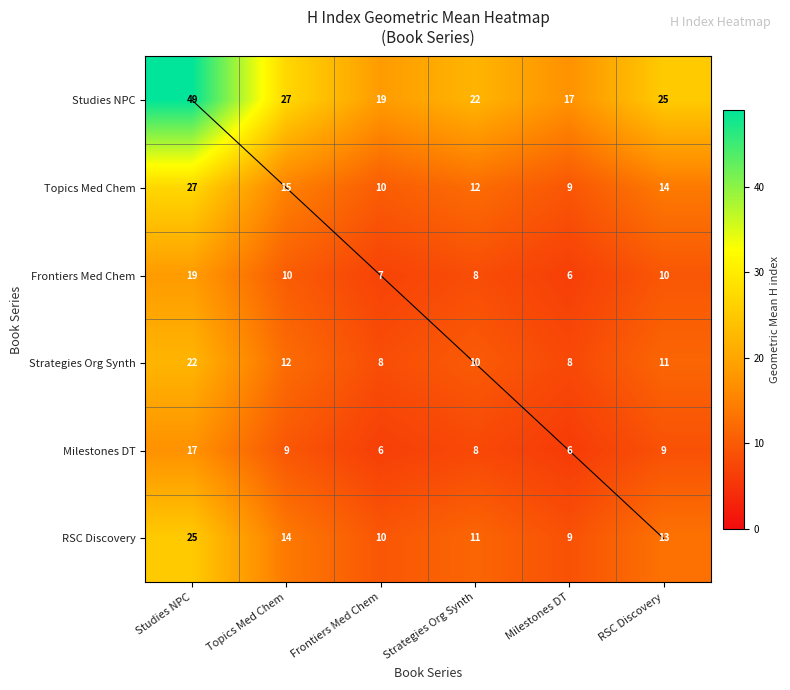

Is it true that Milestones DT equals 8 at Strategies Org Synth?

True